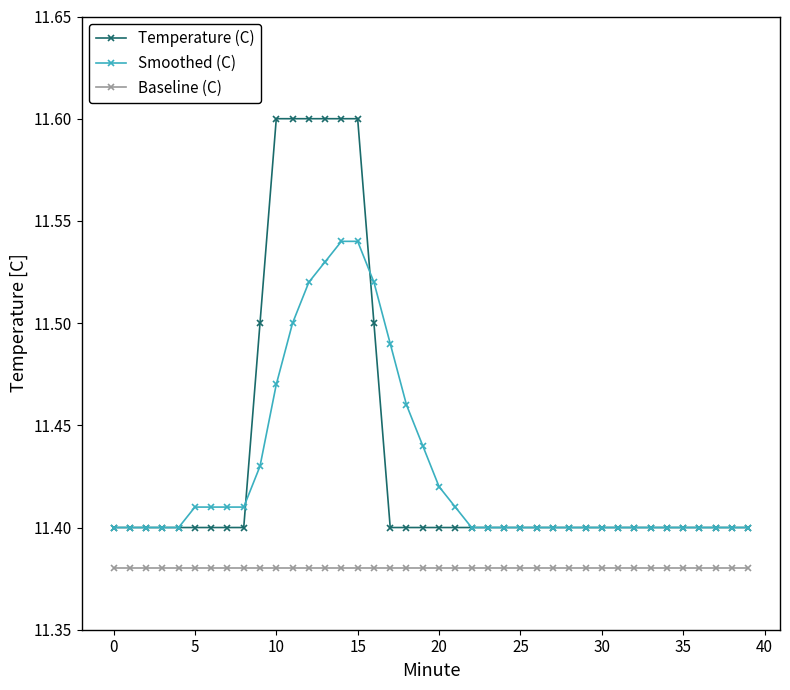

True or false: Temperature (C) and Baseline (C) intersect in this chart.

False